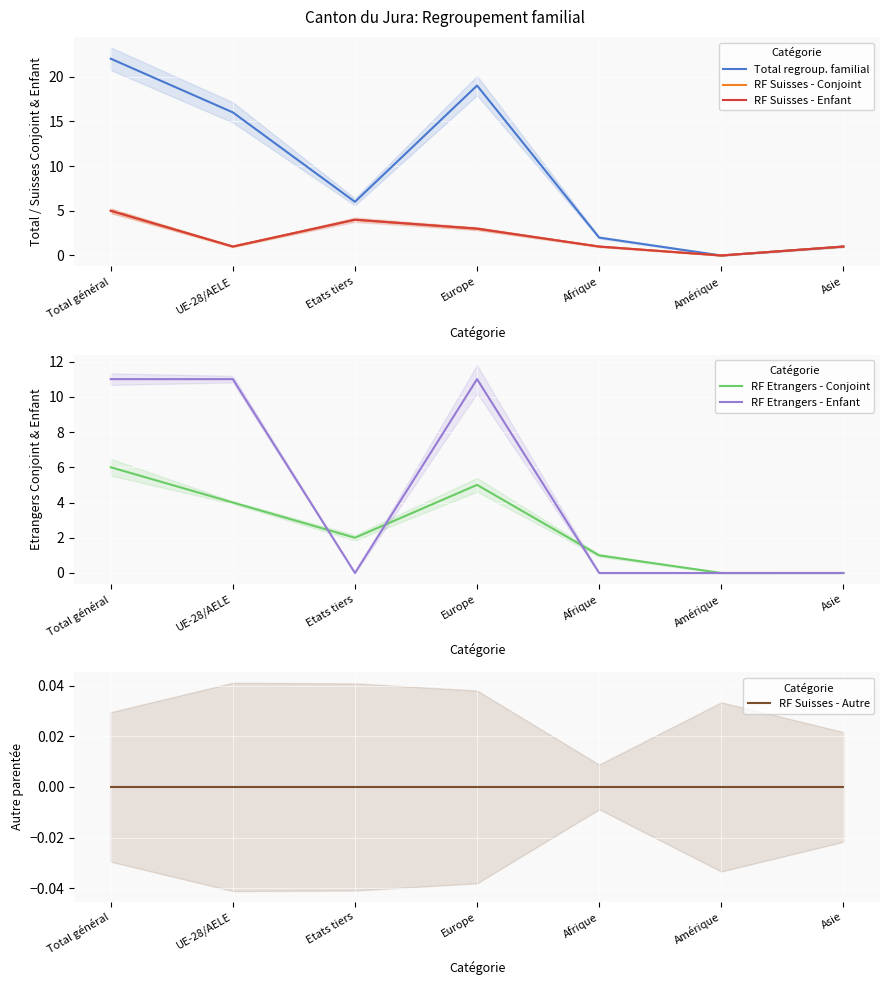

What is the average value of the RF Suisses - Conjoint series?

2